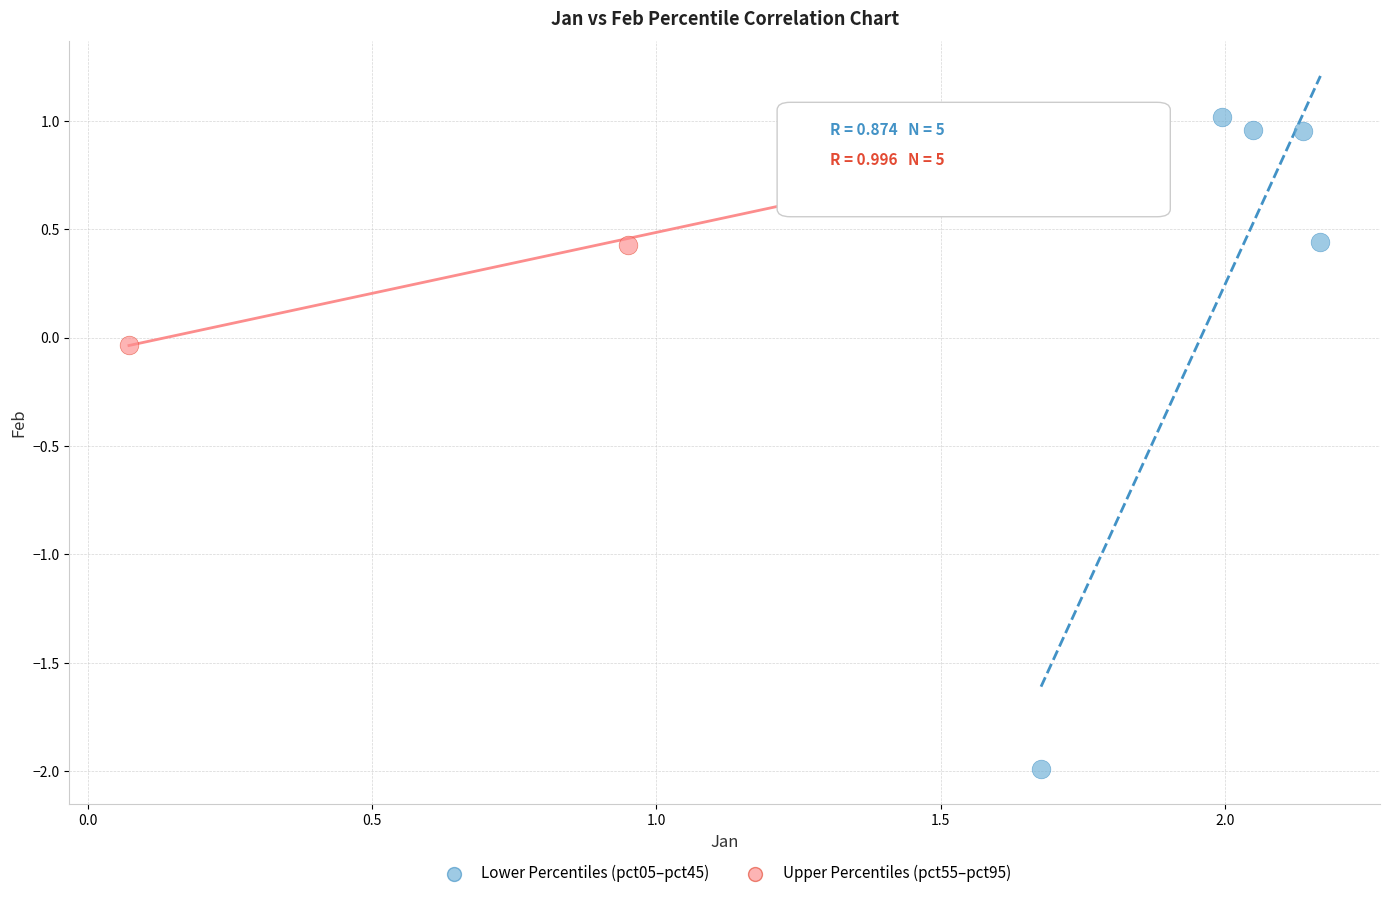

Which series contains the lowest Y value?

Lower Percentiles (pct05–pct45)